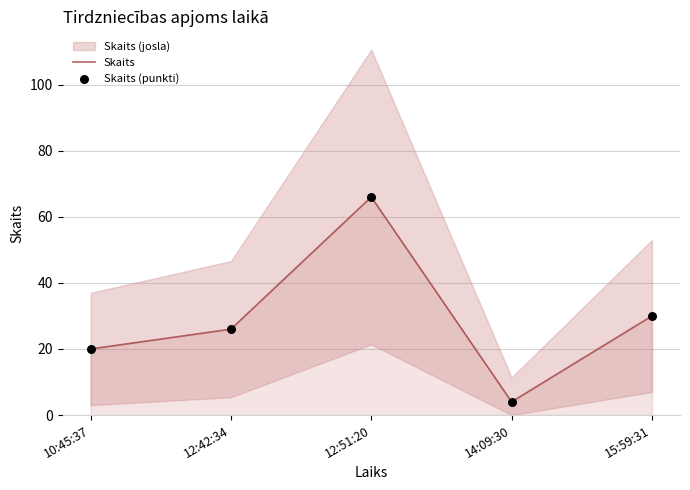

Which series has the largest total across all categories?

Skaits